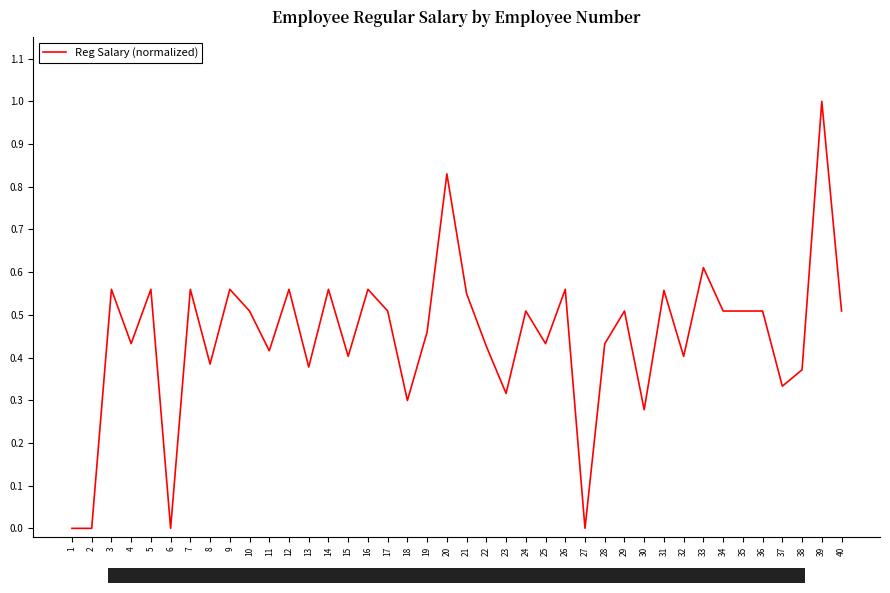

How many lines are shown in the chart?

1